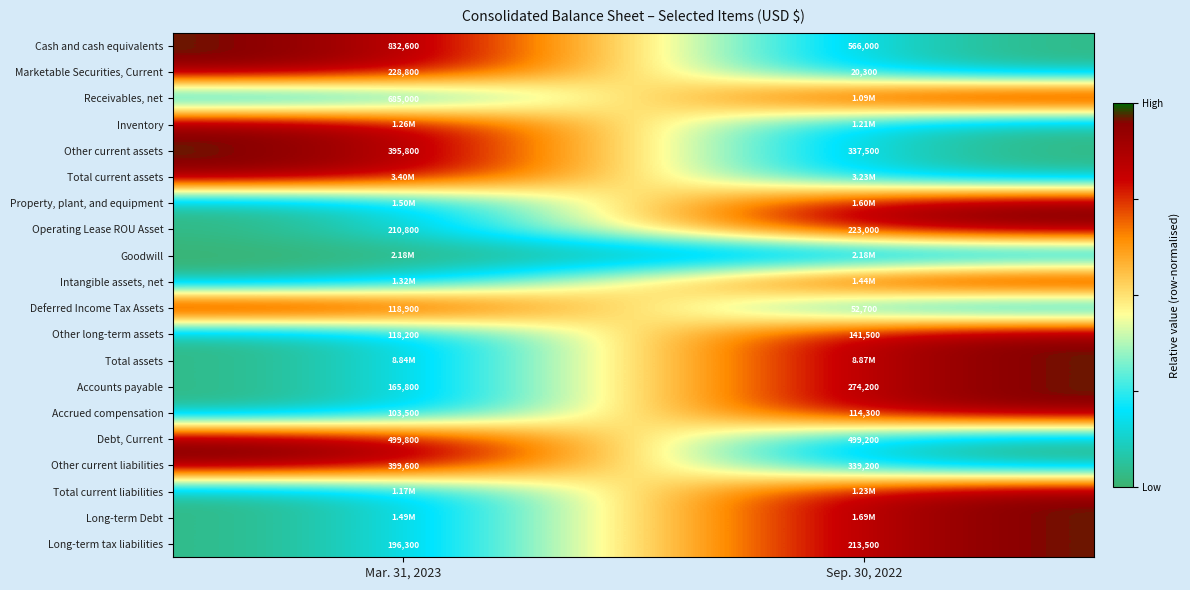

The value of Cash and cash equivalents at Sep. 30, 2022 is 0. True or false?

False